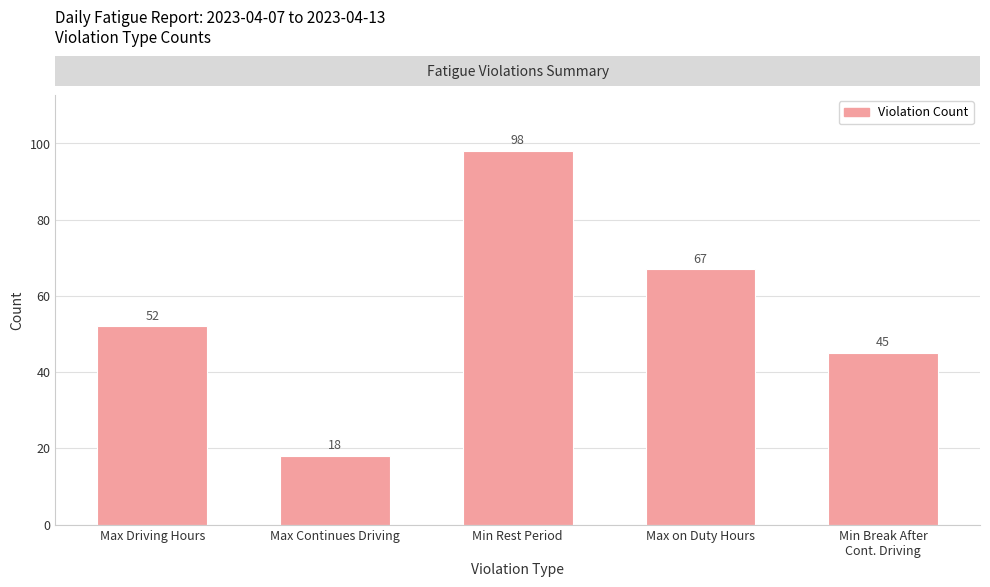

Between Max Driving Hours and Min Break After
Cont. Driving, which is larger?

Max Driving Hours